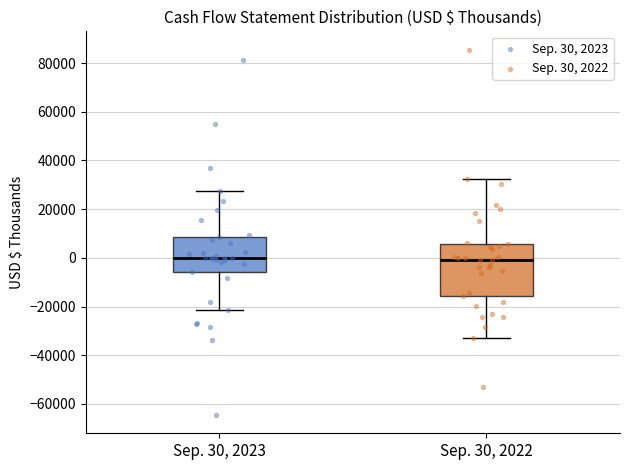

Reading left to right, transcribe this box plot: for each box, give where its median line is, the range the box spans, and where its two whiskers end, as read against the y-axis. The values are not printed on the chart, so give them approximately, as read against the axis.

Sep. 30, 2023: median 0, box -6000 to 8000, whiskers -22000 to 28000
Sep. 30, 2022: median 0, box -16000 to 6000, whiskers -32000 to 32000